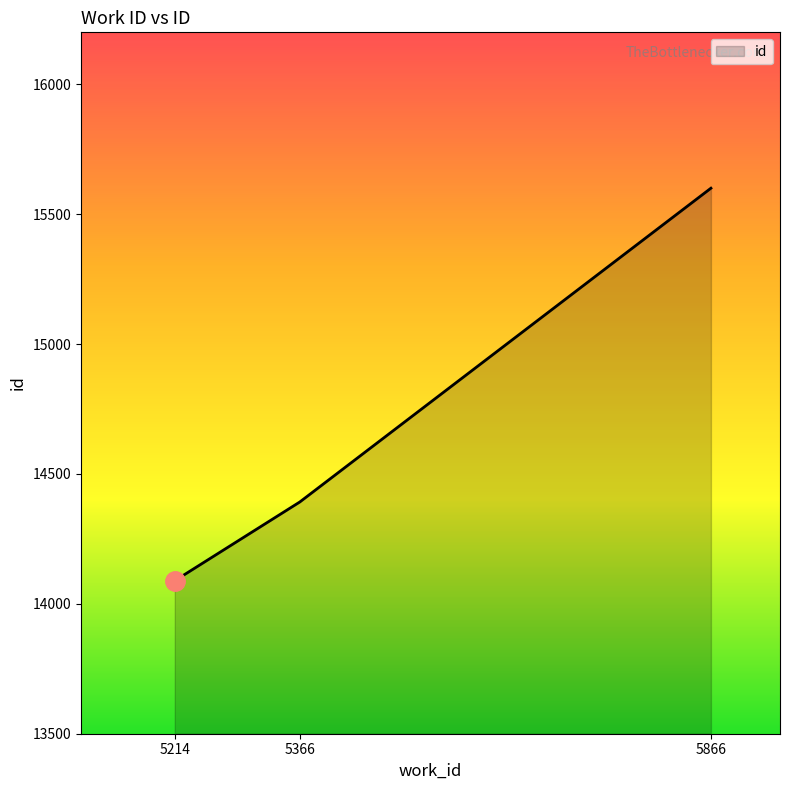

Count the number of categories in the chart.

3